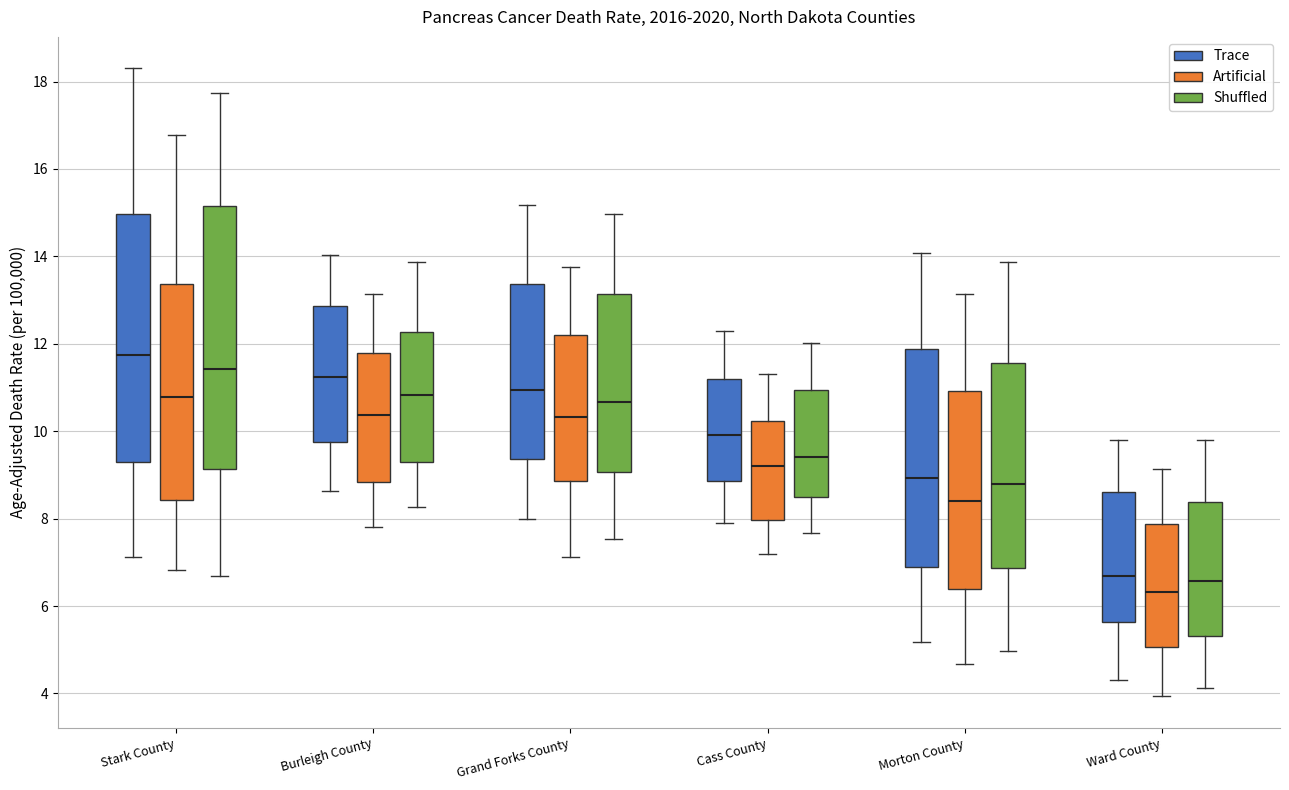

Which box's median line is the lowest?

Ward County (Artificial)